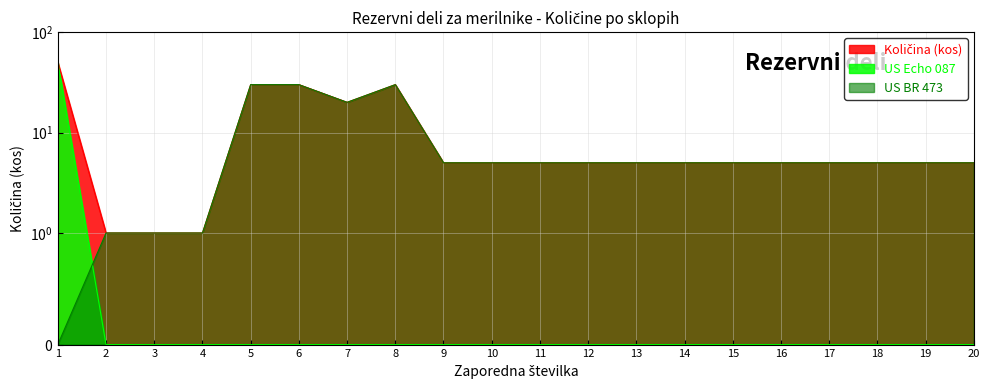

Which series ends up on top after the final intersection of US BR 473 and US Echo 087?

US BR 473